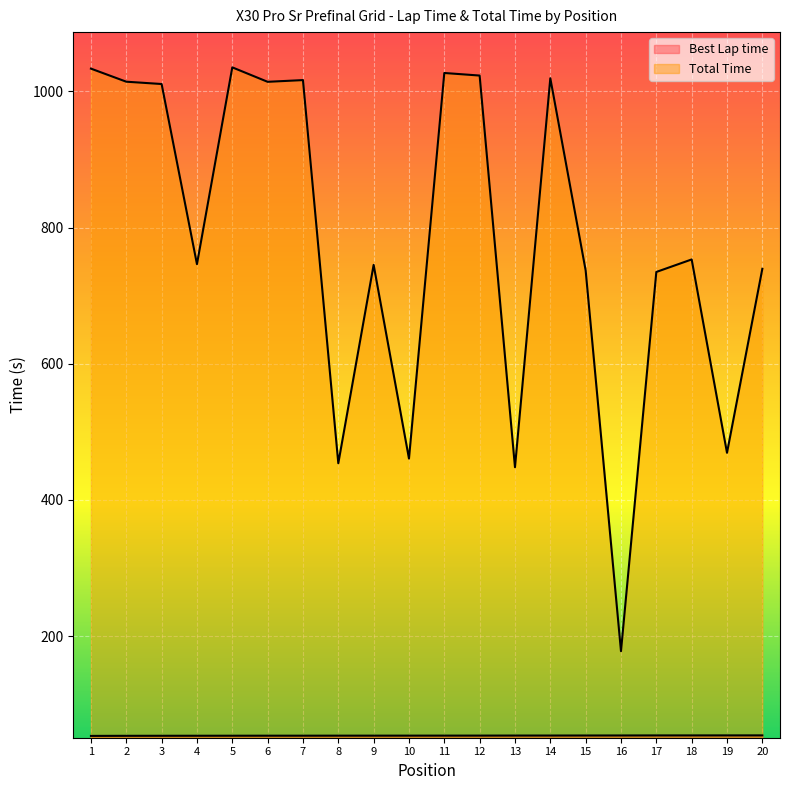

True or false: Total Time and Best Lap time intersect in this chart.

False